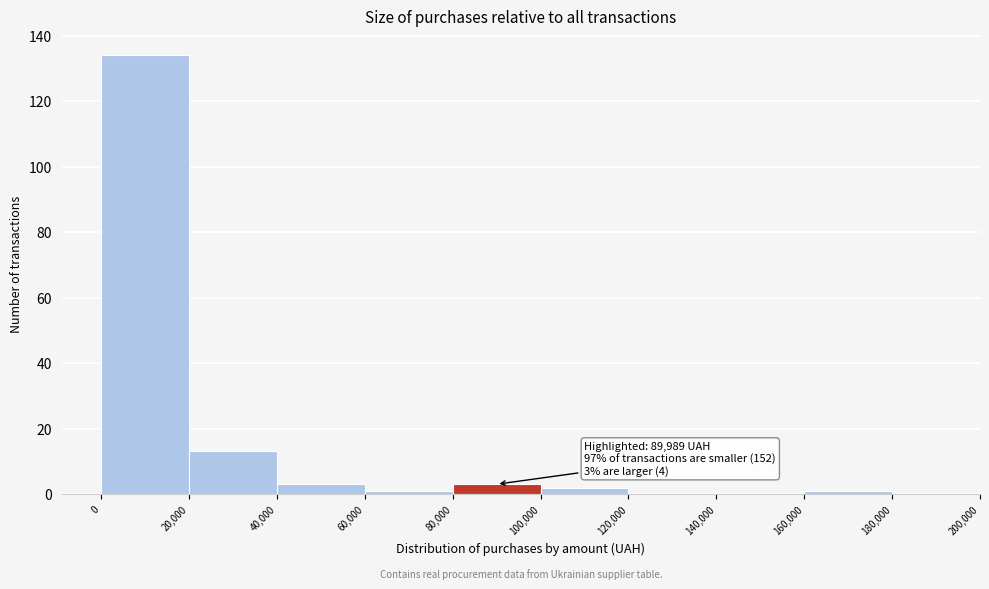

Which range on the x-axis has the tallest bar?

0 to 20,000